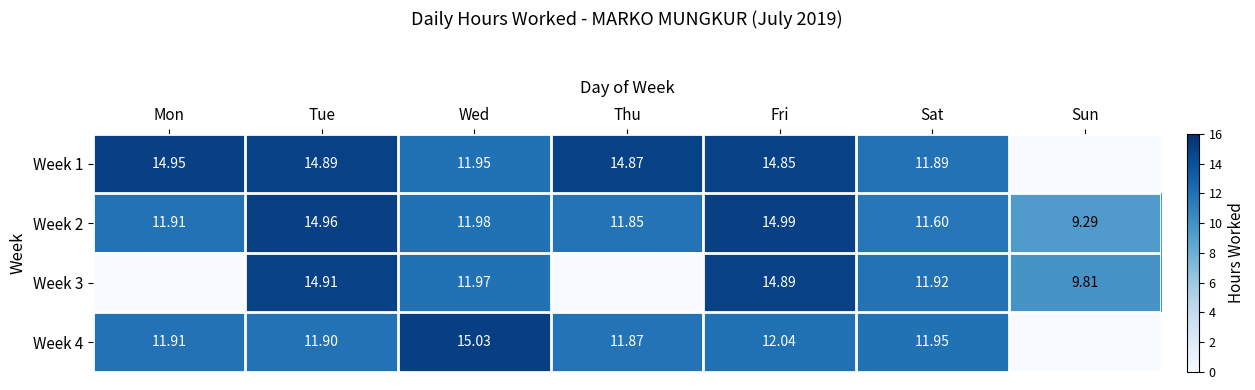

At which category is the sum across all series the highest?

Fri